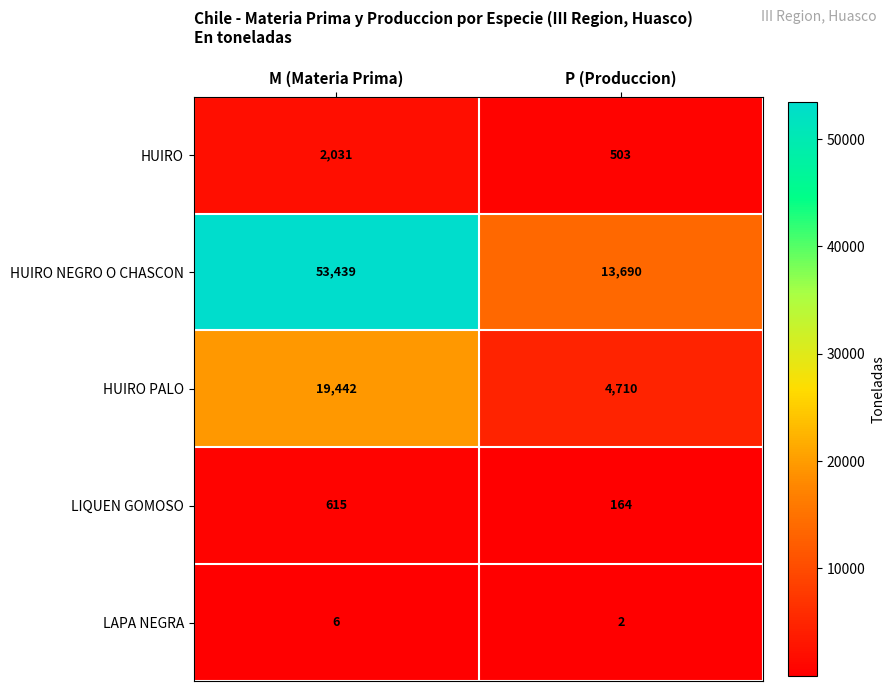

Which series has the widest spread of values?

HUIRO NEGRO O CHASCON